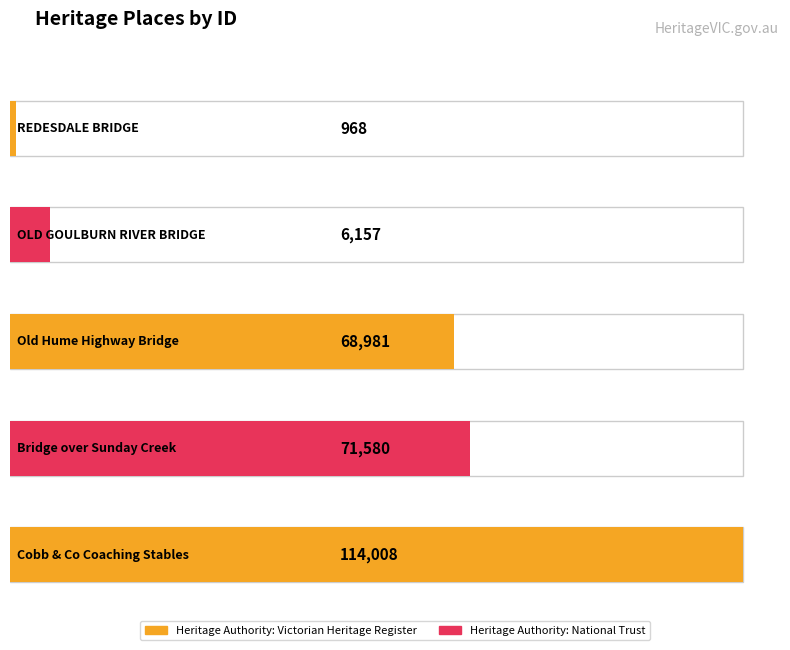

What is the difference between the values at Old Hume Highway Bridge and OLD GOULBURN RIVER BRIDGE?

62824